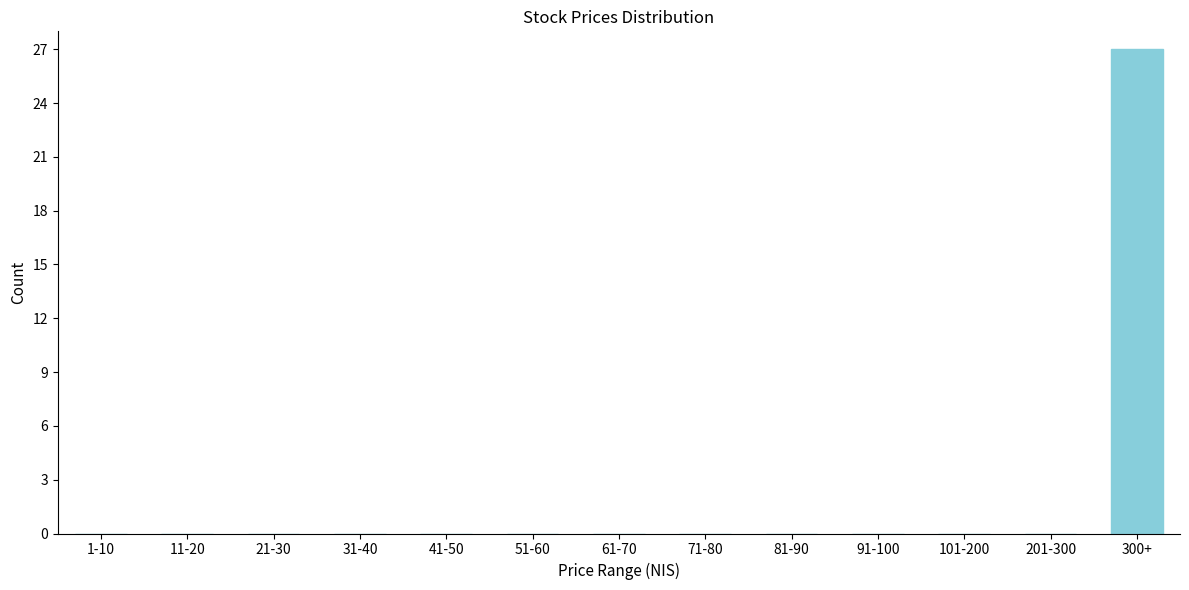

Reading right to left, extract all data points from this chart.

300+=27	201-300=0	101-200=0	91-100=0	81-90=0	71-80=0	61-70=0	51-60=0	41-50=0	31-40=0	21-30=0	11-20=0	1-10=0